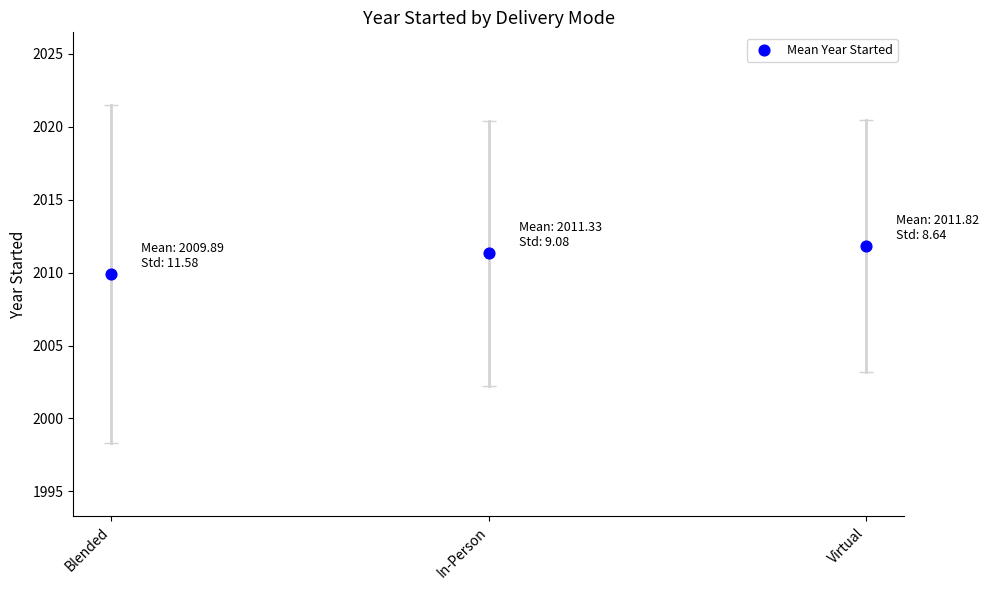

What is the range of Y values (max minus min)?

1.9